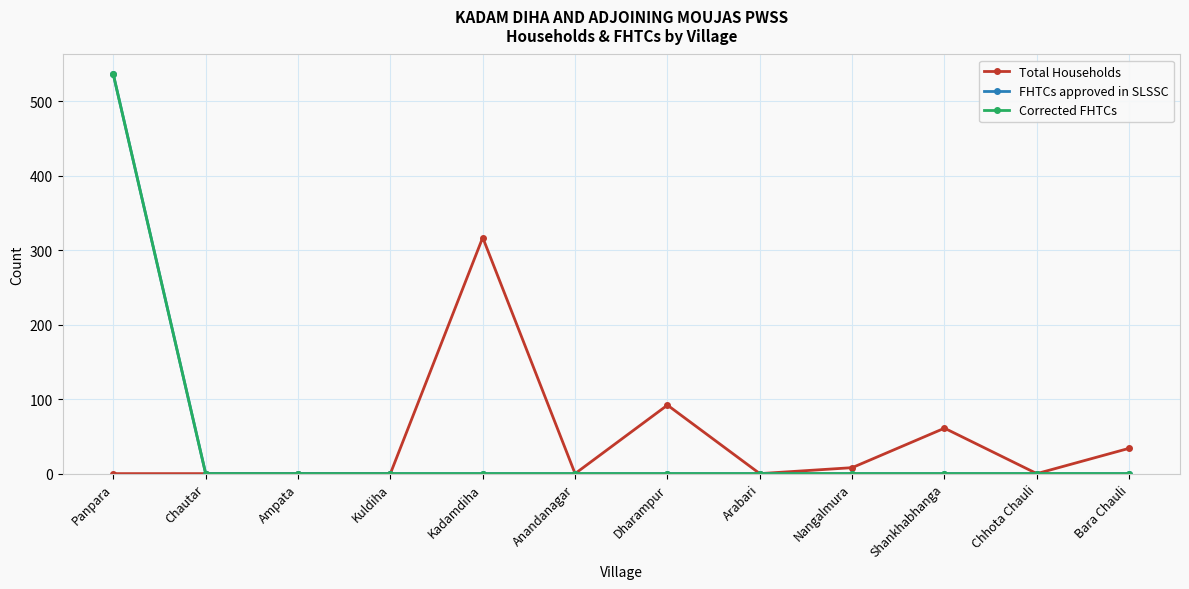

Reading right to left, list all the values displayed in this chart.

Total Households: 34	0	61	8	0	92	0	317	0	0	0	0
FHTCs approved in SLSSC: 0	0	0	0	0	0	0	0	0	0	0	536
Corrected FHTCs: 0	0	0	0	0	0	0	0	0	0	0	536